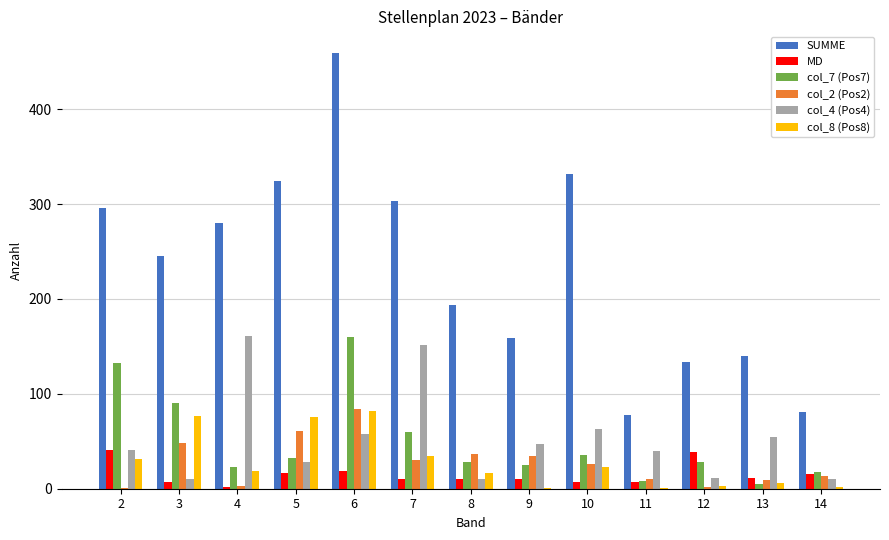

Are the bars horizontal?

No